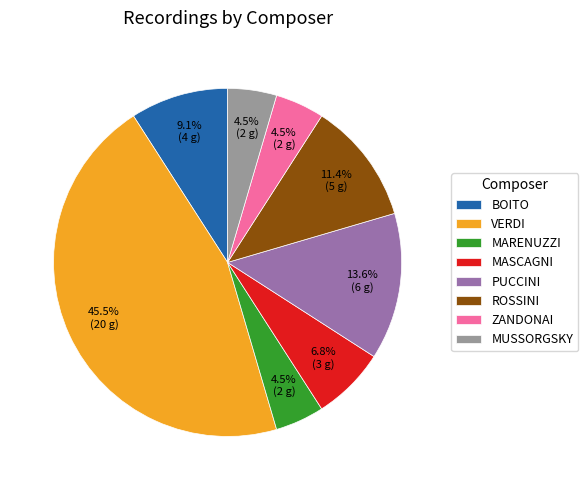

To the nearest percent, what is the average slice percentage?

12%